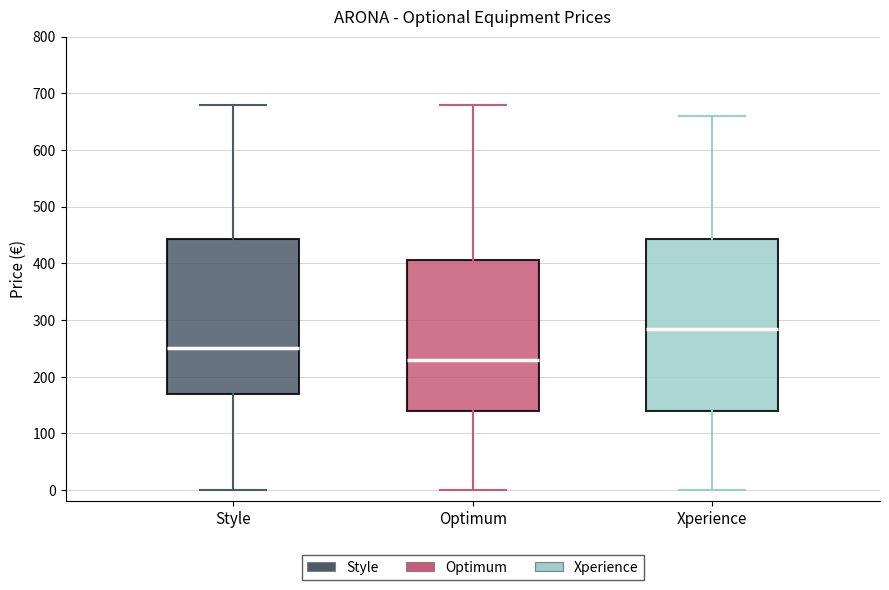

Which box's median line is the highest?

Xperience